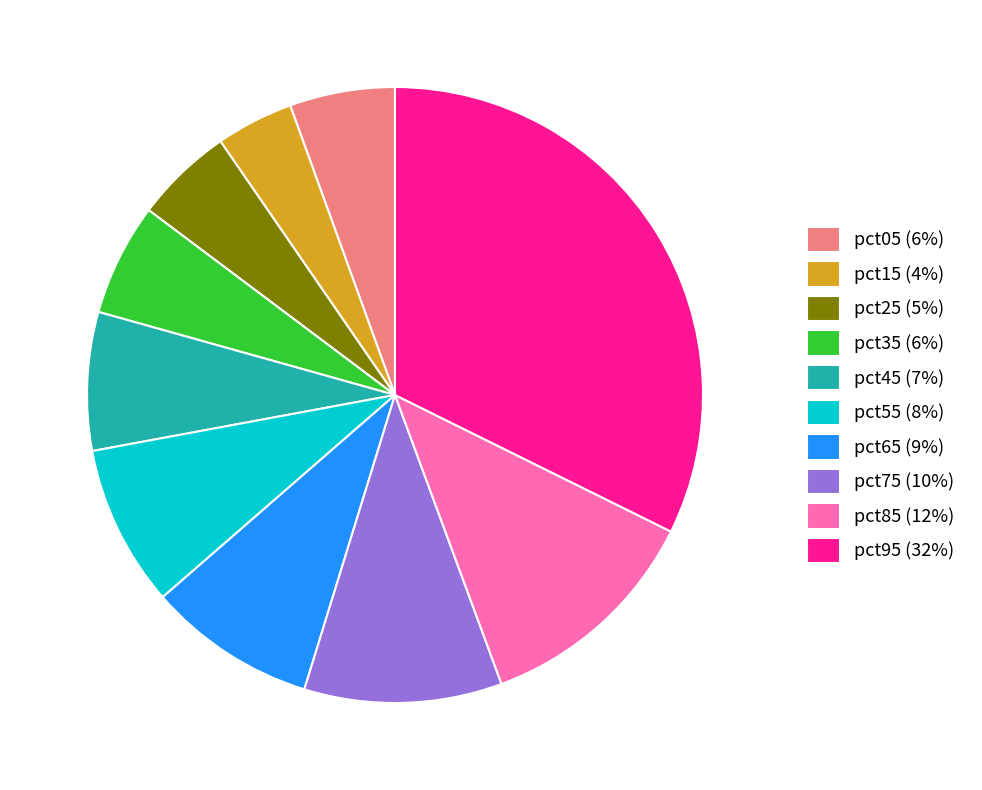

Does any single category account for the majority?

No